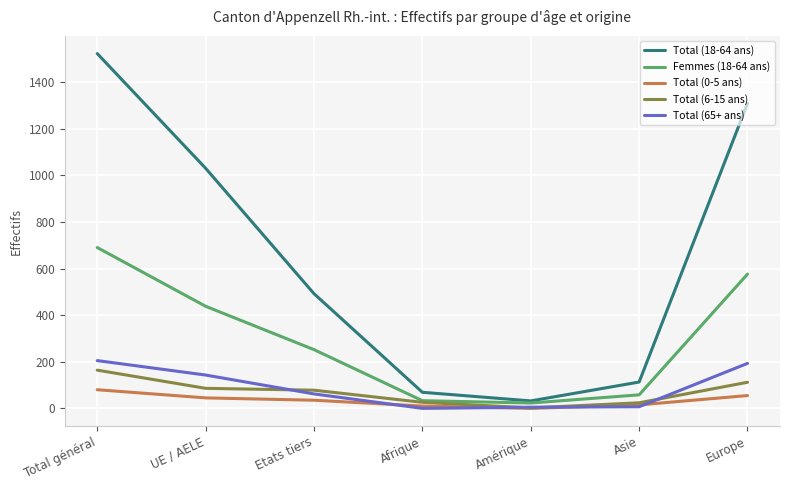

Does the chart have visible grid lines?

Yes